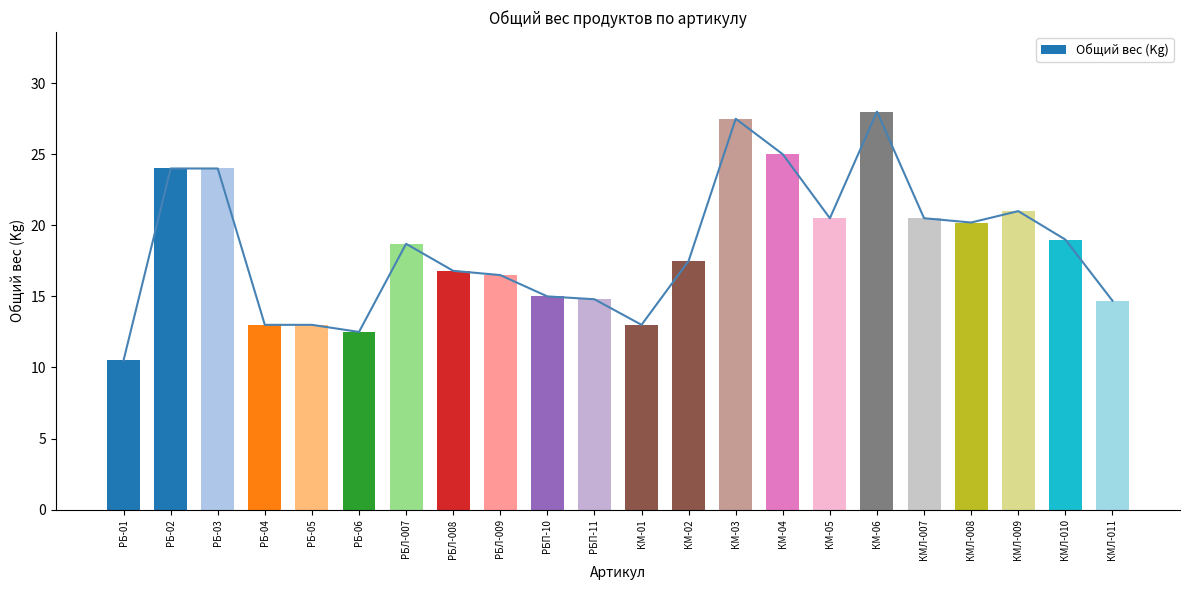

Reading left to right, transcribe all the data shown in this chart.

РБ-01=10.5	РБ-02=24.0	РБ-03=24.0	РБ-04=13.0	РБ-05=13.0	РБ-06=12.5	РБЛ-007=18.7	РБЛ-008=16.8	РБЛ-009=16.5	РБП-10=15.0	РБП-11=14.8	КМ-01=13.0	КМ-02=17.5	КМ-03=27.5	КМ-04=25.0	КМ-05=20.5	КМ-06=28.0	КМЛ-007=20.5	КМЛ-008=20.2	КМЛ-009=21.0	КМЛ-010=19.0	КМЛ-011=14.7